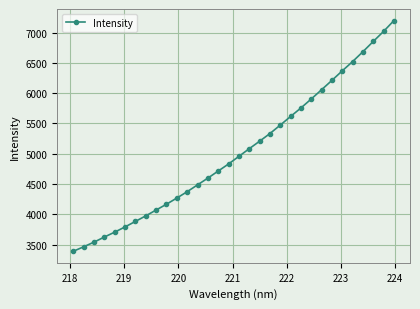

What is the sum of all values?

161135.1